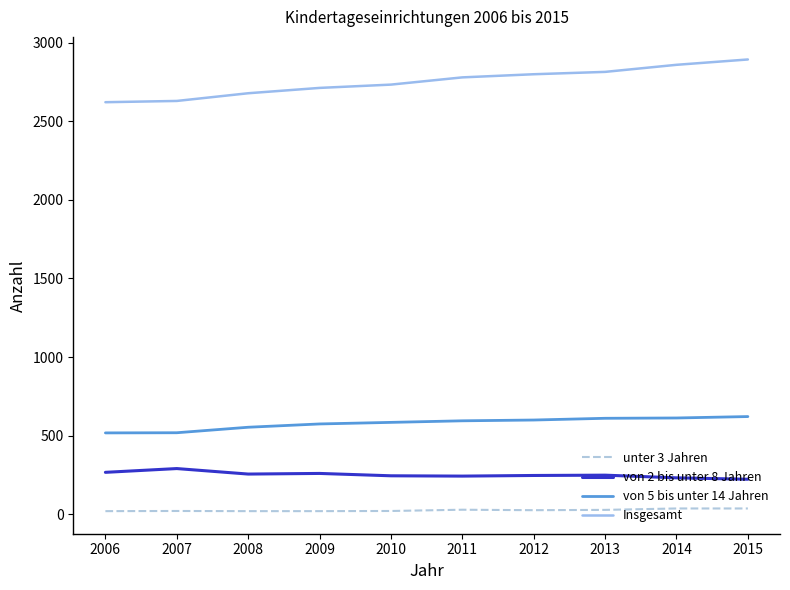

What is the average value of the von 5 bis unter 14 Jahren series?

578